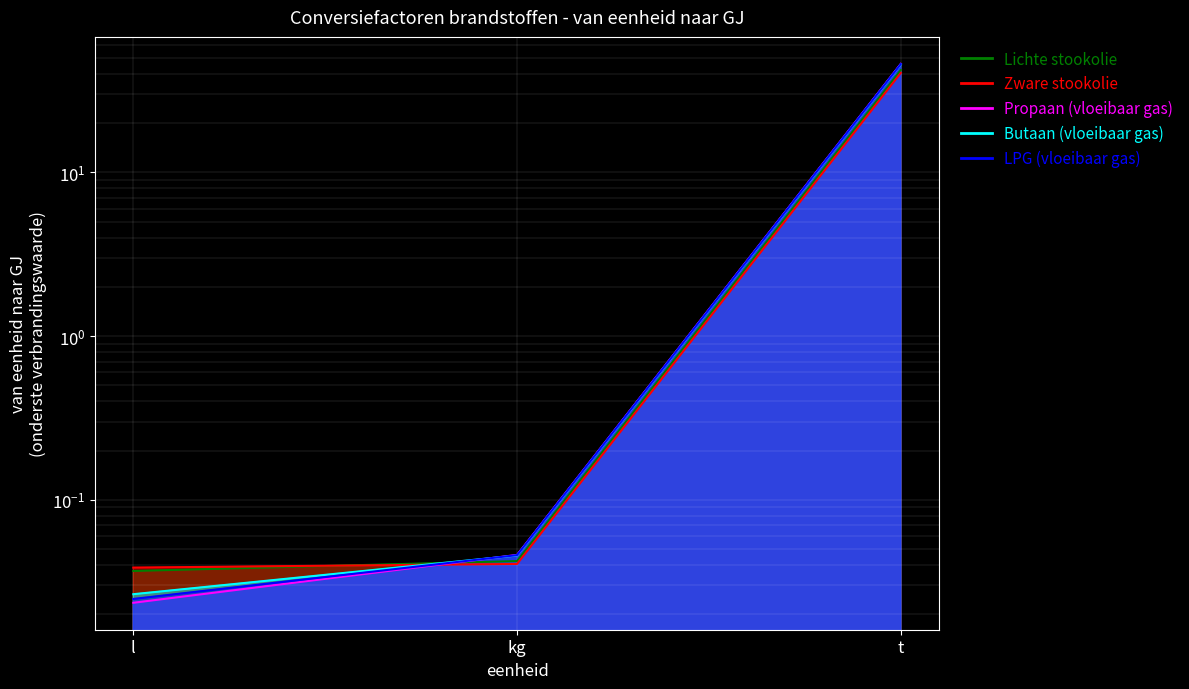

At how many categories does at least one series exceed 30?

1